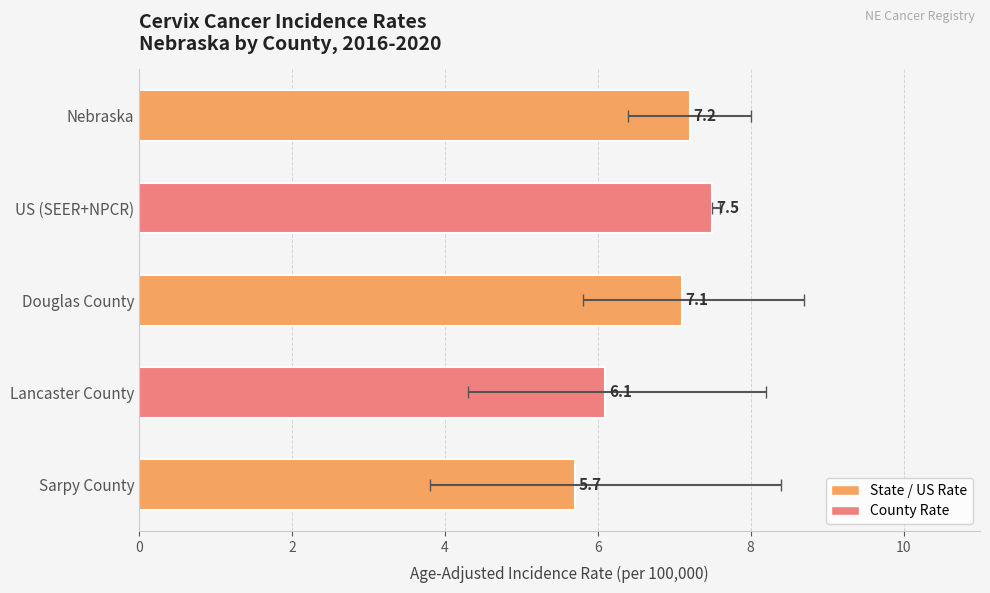

What is the ratio of the value at Douglas County to the value at US (SEER+NPCR)?

0.9